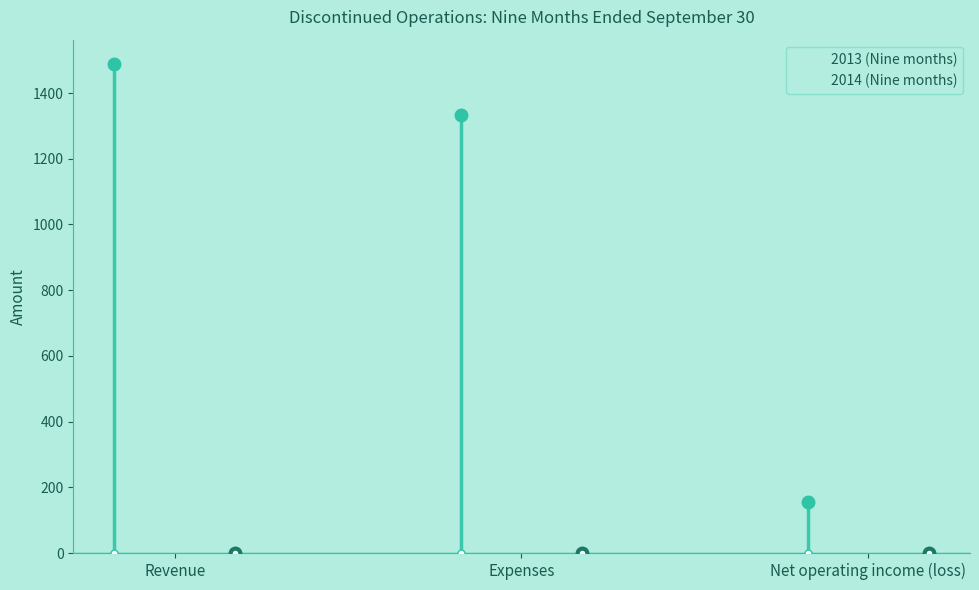

At which label is 2013 (Nine months) closest to 821?

Expenses